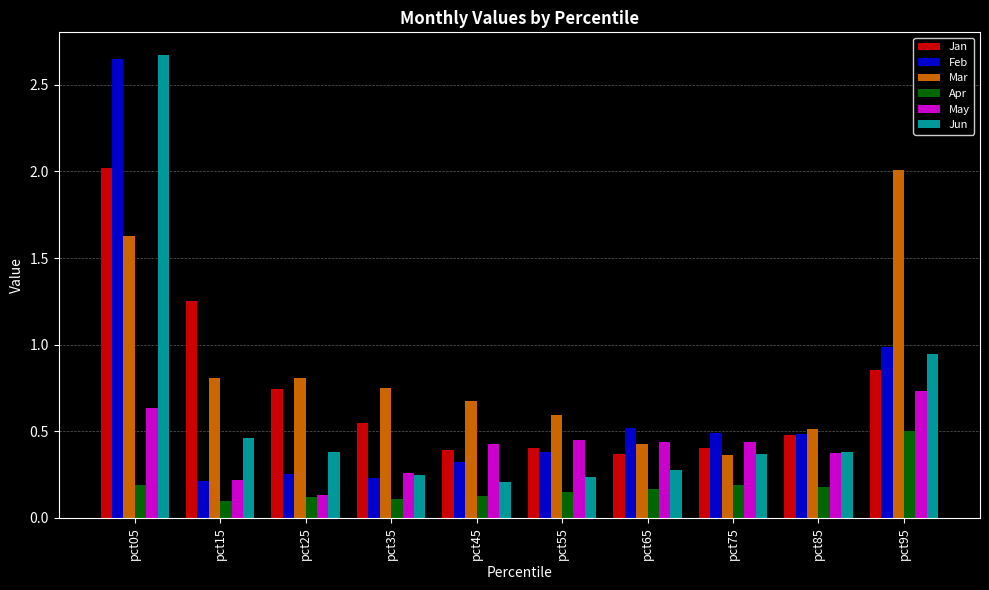

What is the spread (max minus min) of values at pct95?

1.5